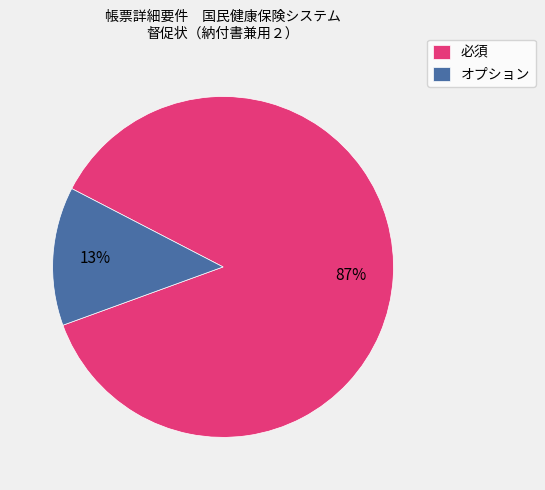

Which slice is the smallest?

オプション